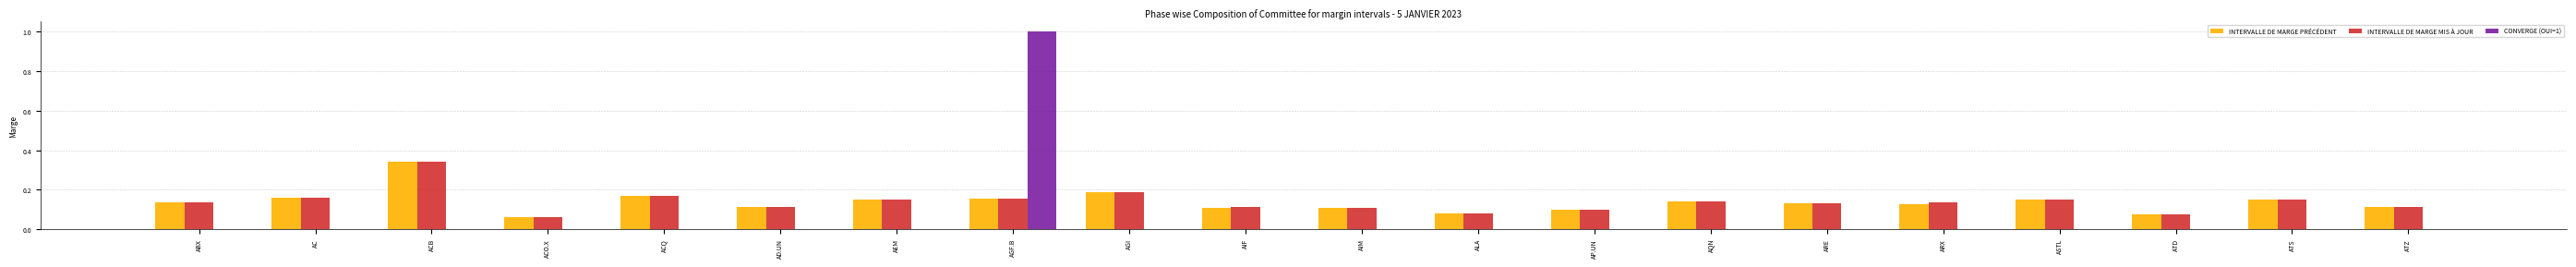

What is the maximum value shown in the chart?

1.0